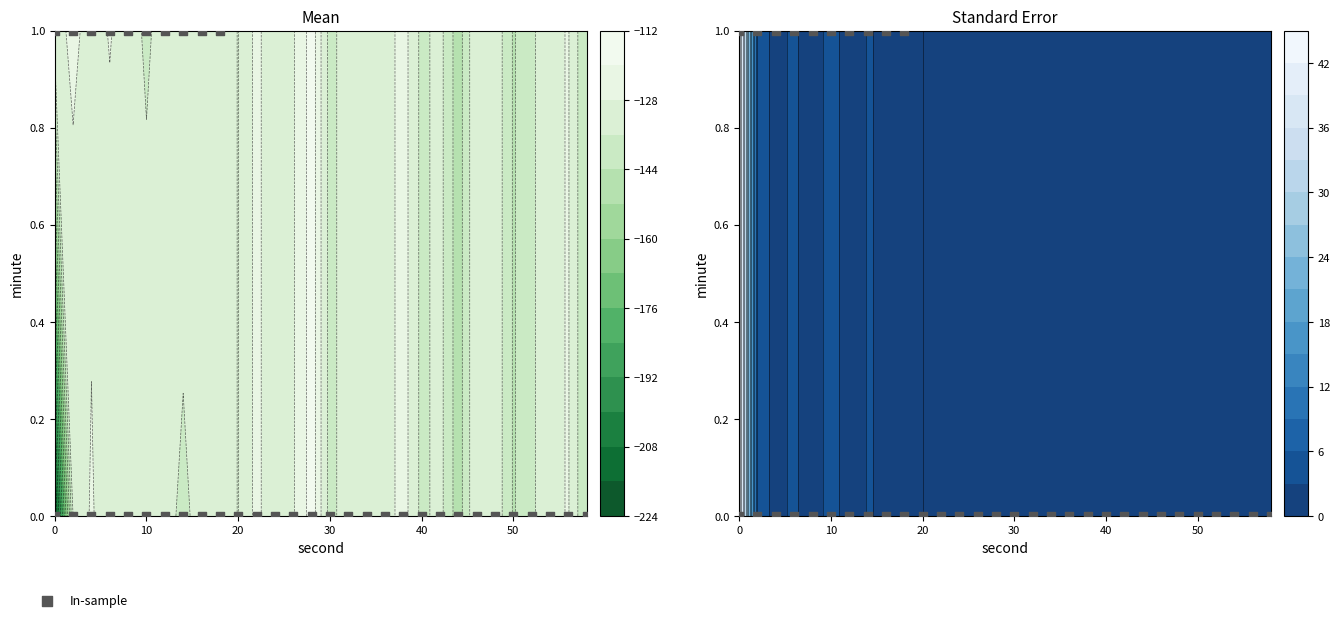

What is the sum of all values?

10